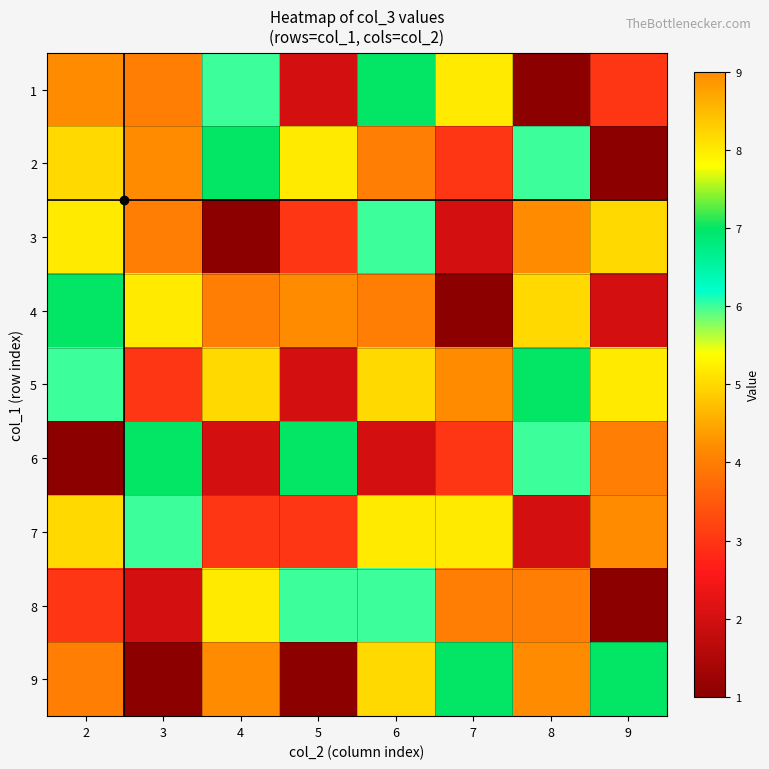

What is the spread (max minus min) of values at 4?

8